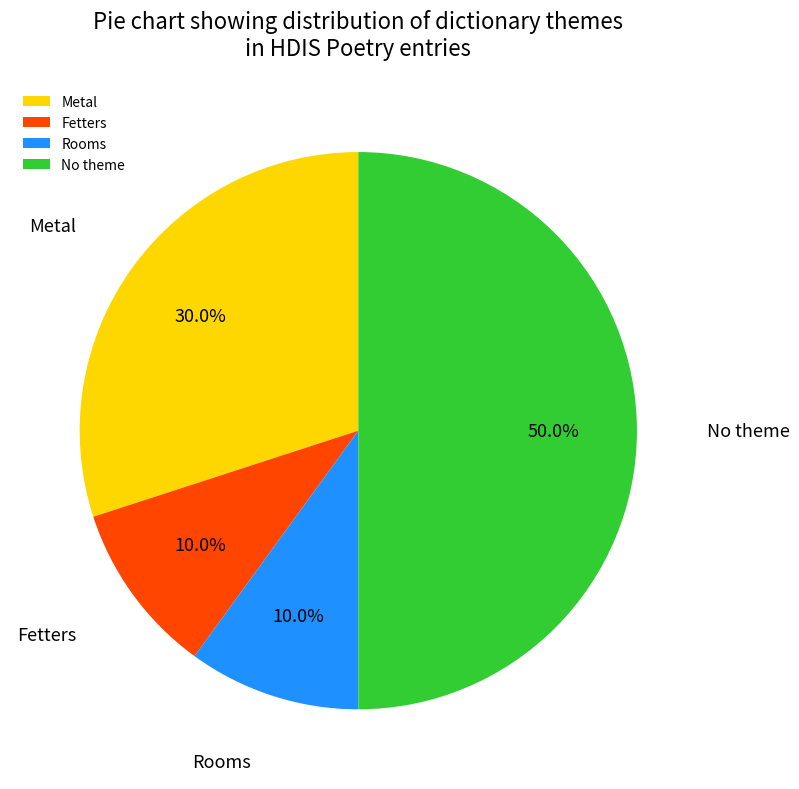

Between Metal and No theme, which is larger?

No theme